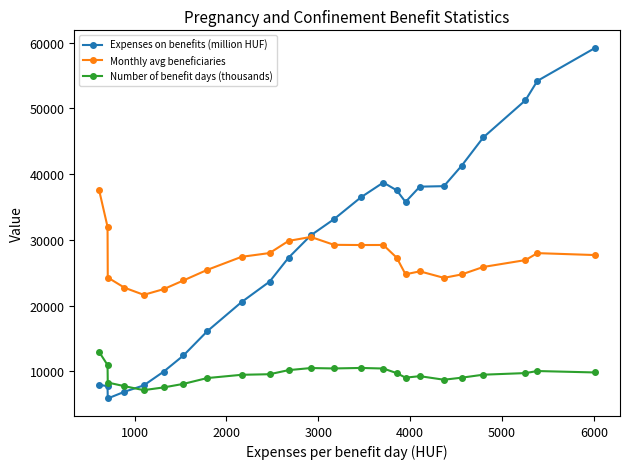

What is the greatest value displayed?

59202.9